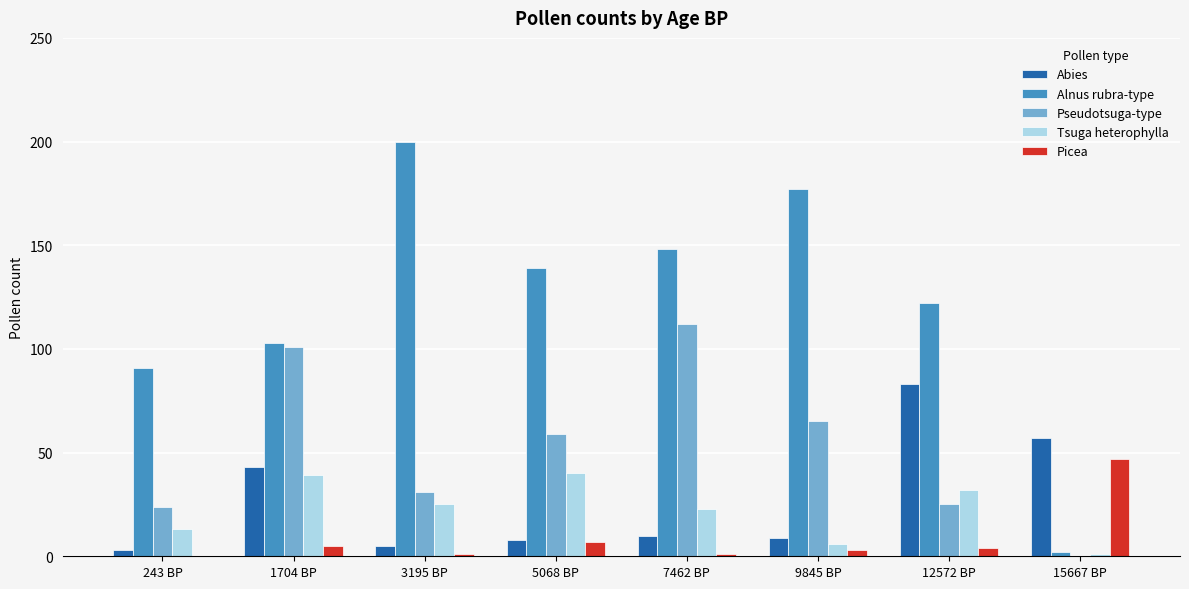

Reading left to right, extract all data points from this chart.

Abies: 3	43	5	8	10	9	83	57
Alnus rubra-type: 91	103	200	139	148	177	122	2
Pseudotsuga-type: 24	101	31	59	112	65	25	0
Tsuga heterophylla: 13	39	25	40	23	6	32	1
Picea: 0	5	1	7	1	3	4	47